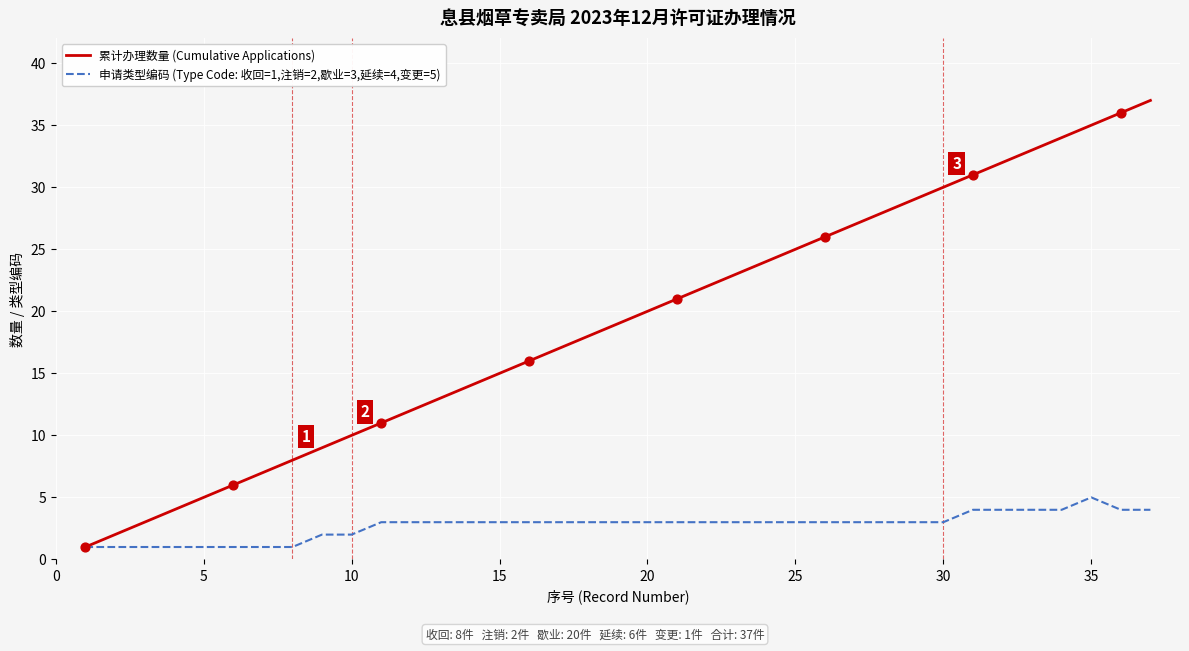

Which series has the largest range (max minus min)?

累计办理数量 (Cumulative Applications)